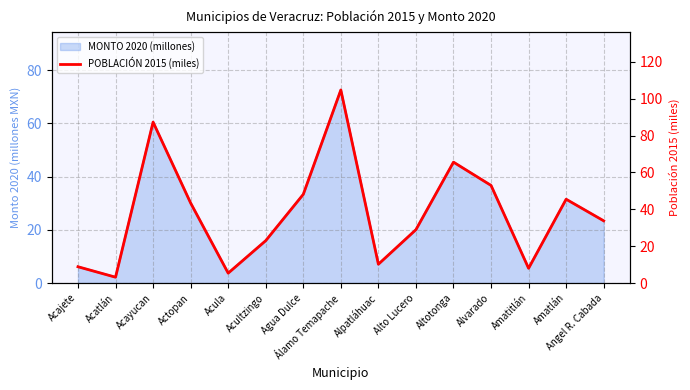

Which has a higher value, Acultzingo or Acayucan?

Acayucan